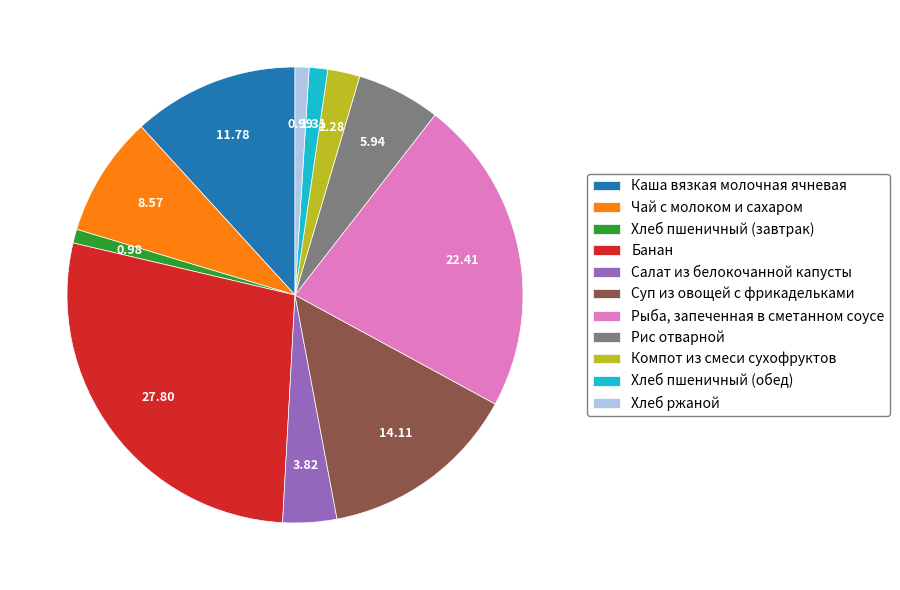

Which slice is the largest?

Банан